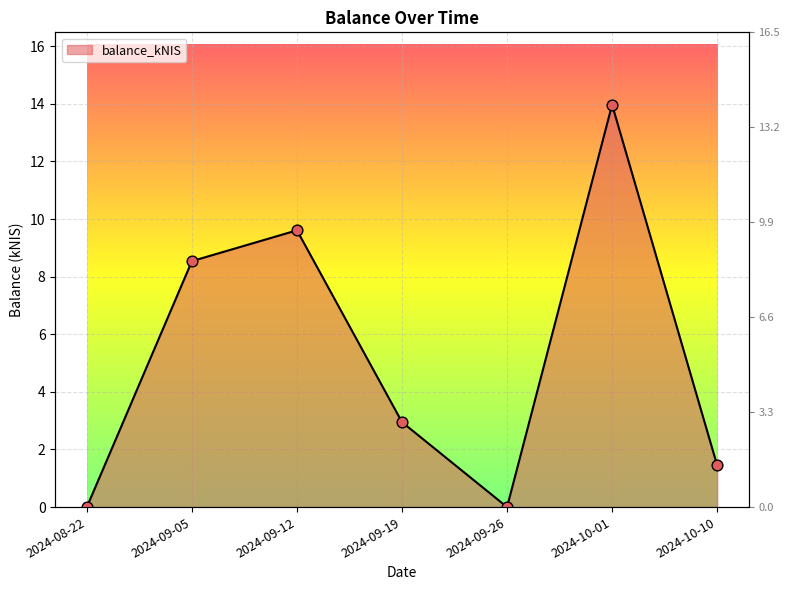

What is the change in value from 2024-08-22 to 2024-10-10?

+1.4